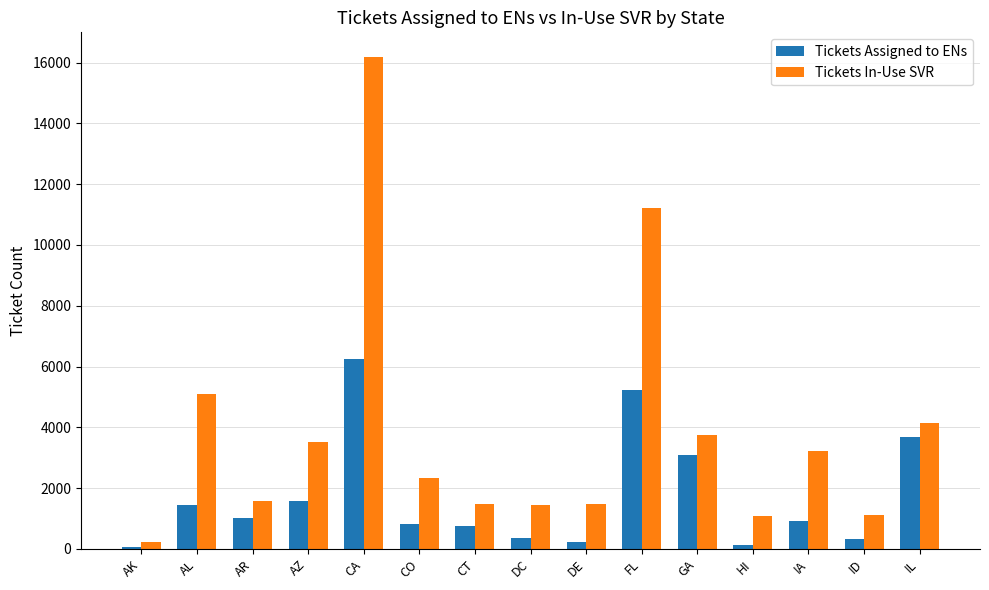

What is the sum of the Tickets Assigned to ENs values at CT and AL?

2222